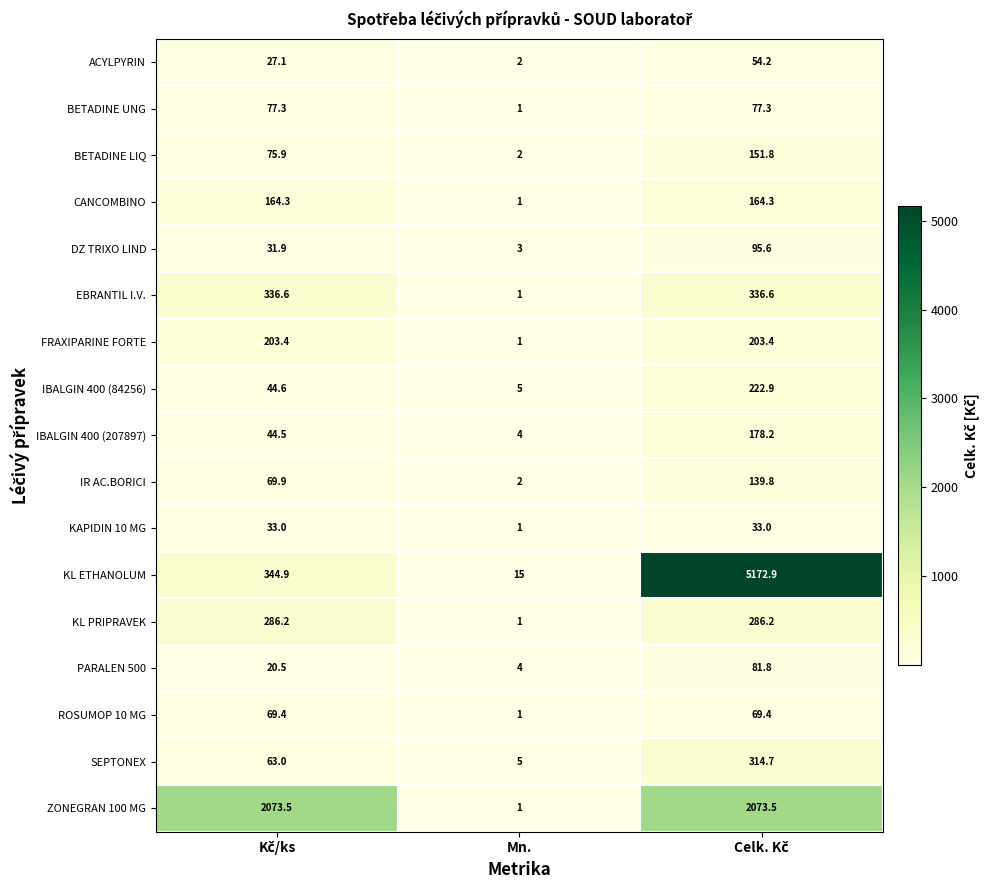

Which series has the largest total across all categories?

KL ETHANOLUM